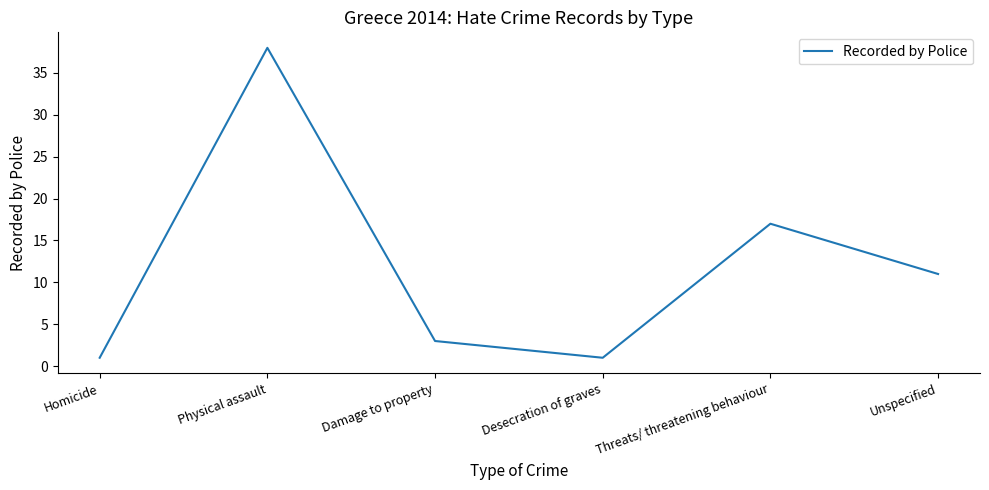

At which category does the data reach its first local peak?

Physical assault